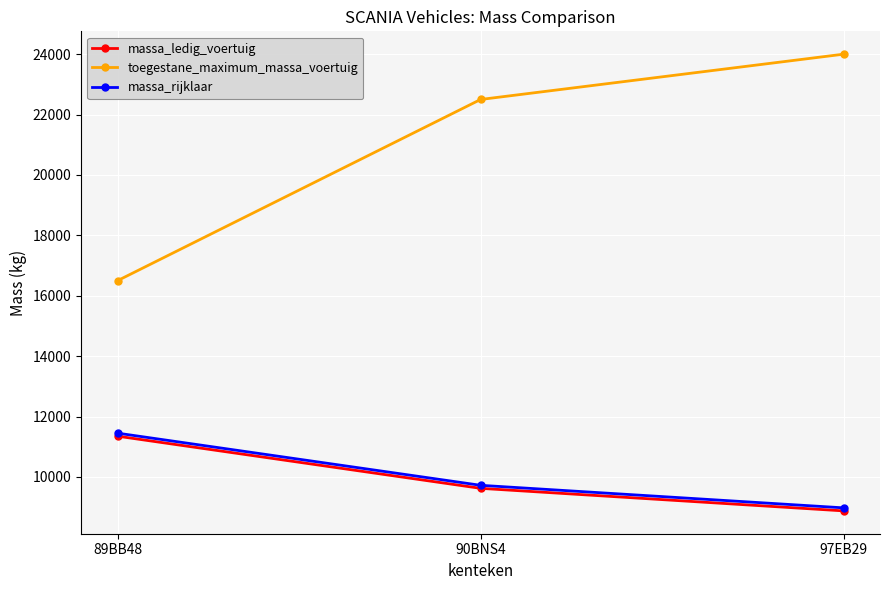

What is the sum of the toegestane_maximum_massa_voertuig values at 97EB29 and 89BB48?

40500